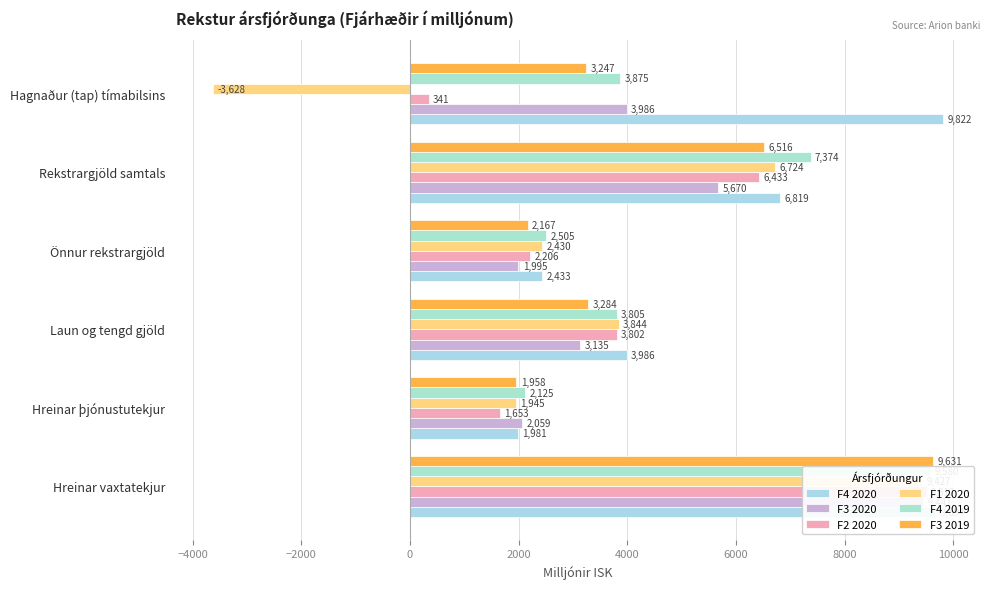

Which series has the largest total across all categories?

F4 2020